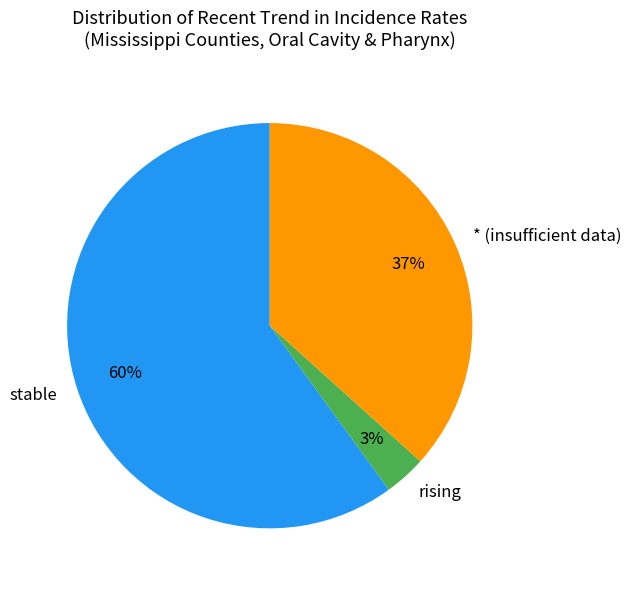

Is the sum of * (insufficient data) and stable greater than half?

Yes